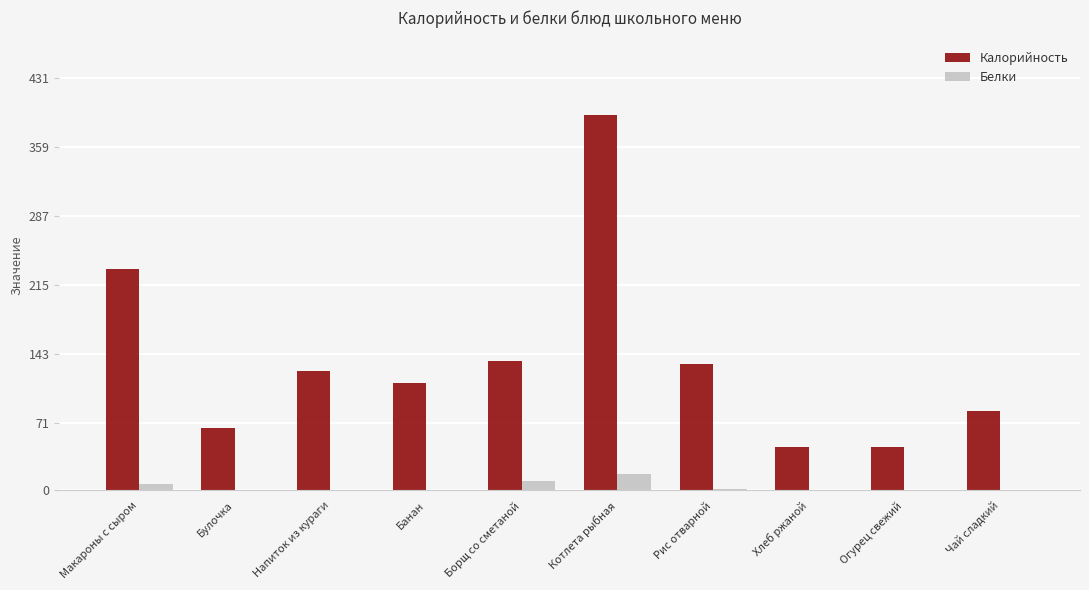

True or false: Калорийность has a value of 332 at Макароны с сыром.

False